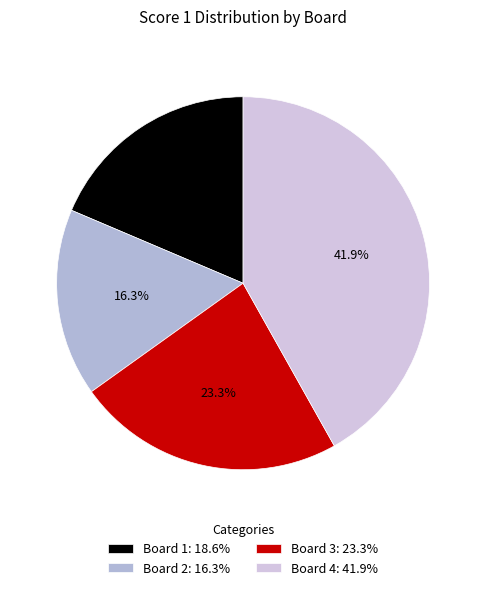

What percentage is NOT represented by Board 3?

76.7%